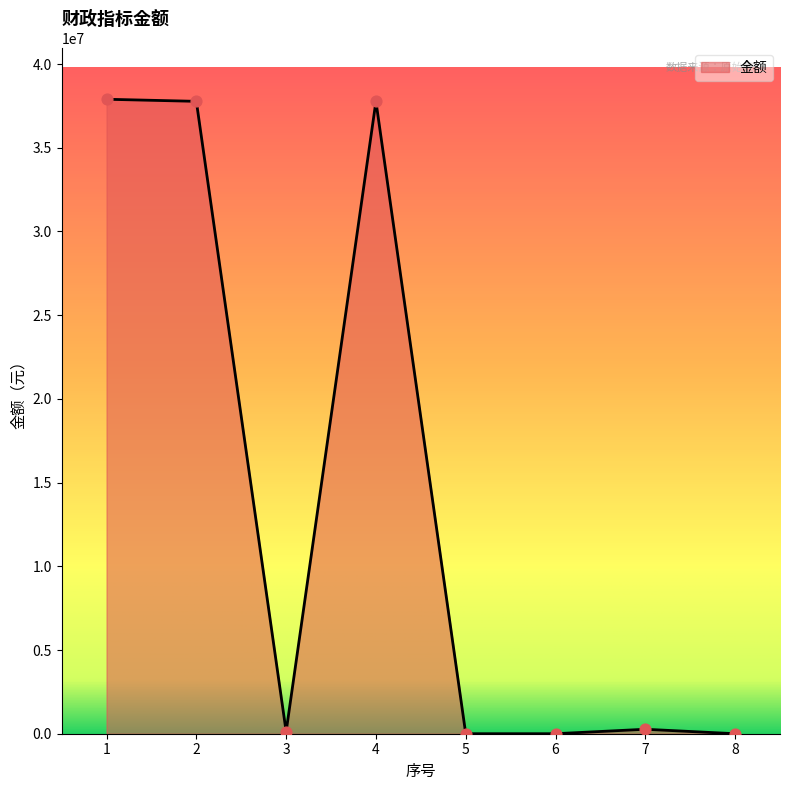

Between 1 and 7, which is larger?

1